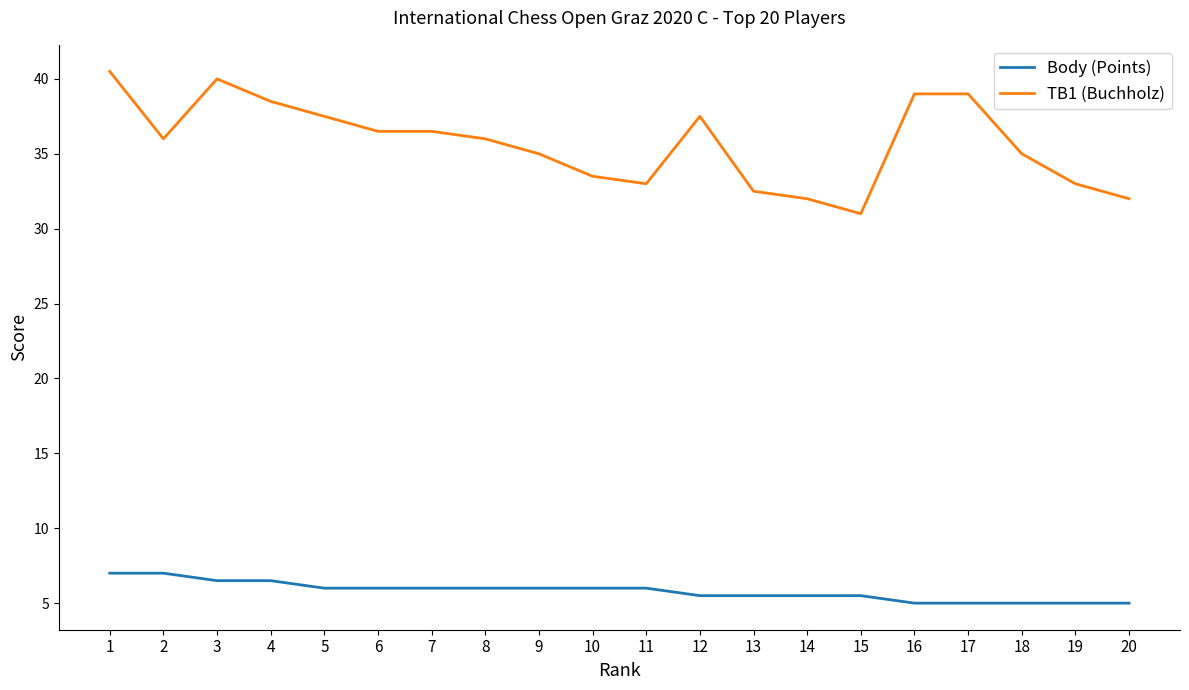

What is the difference between the second highest and minimum values in the Body (Points) series?

2.0